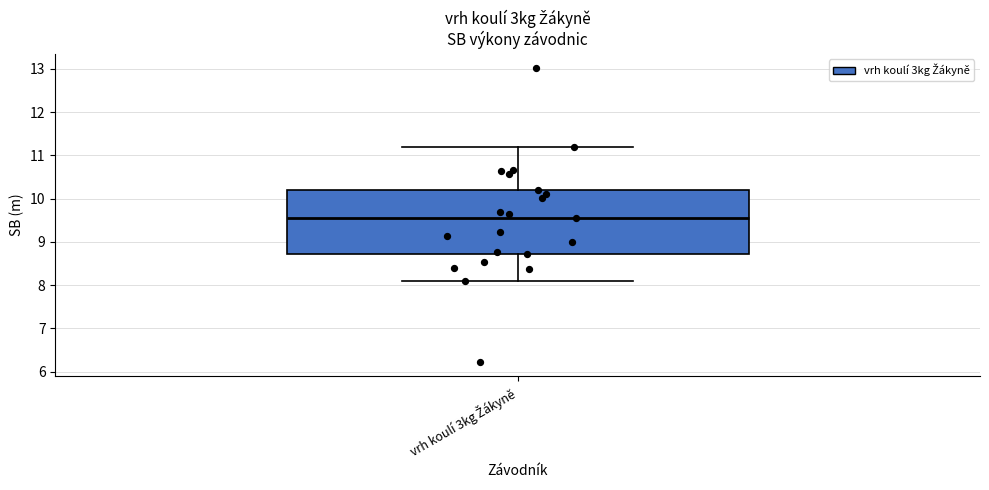

Transcribe this box plot: give where the median line is, the range the box spans, and where the two whiskers end, as read against the y-axis. The values are not printed on the chart, so give them approximately, as read against the axis.

median 9.6, box 8.7 to 10.2, whiskers 8.1 to 11.2